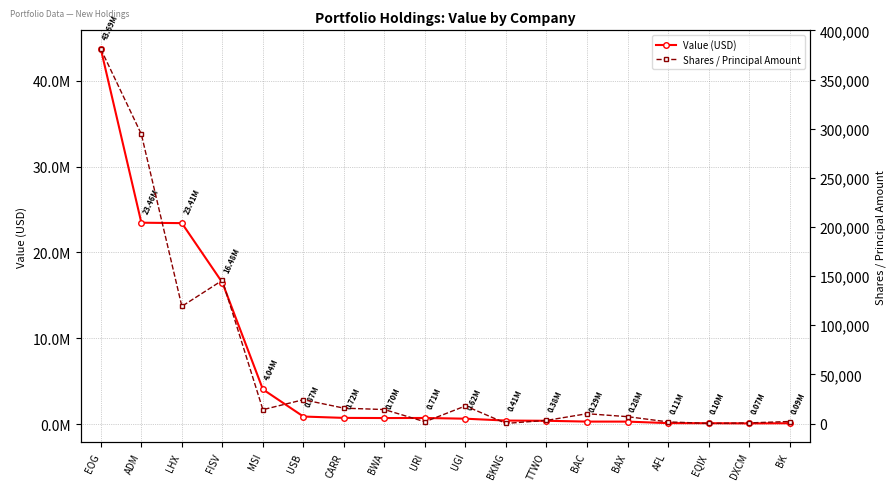

True or false: Value (USD) and Shares / Principal Amount cross at least once.

False